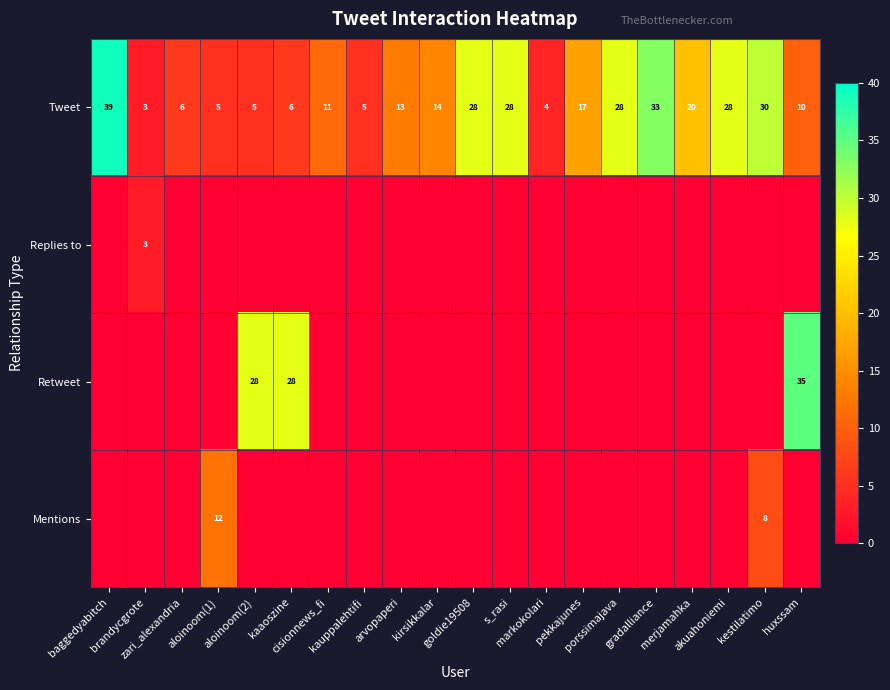

What is the difference between the maximum and minimum values in the Tweet series?

36